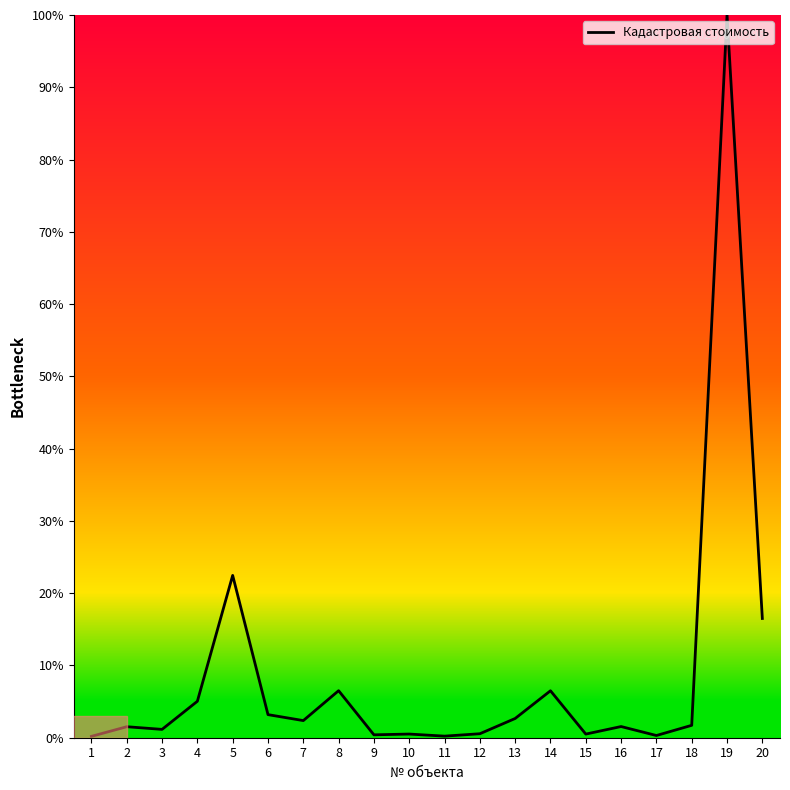

Is it true that the value at 19 is 65.3?

False